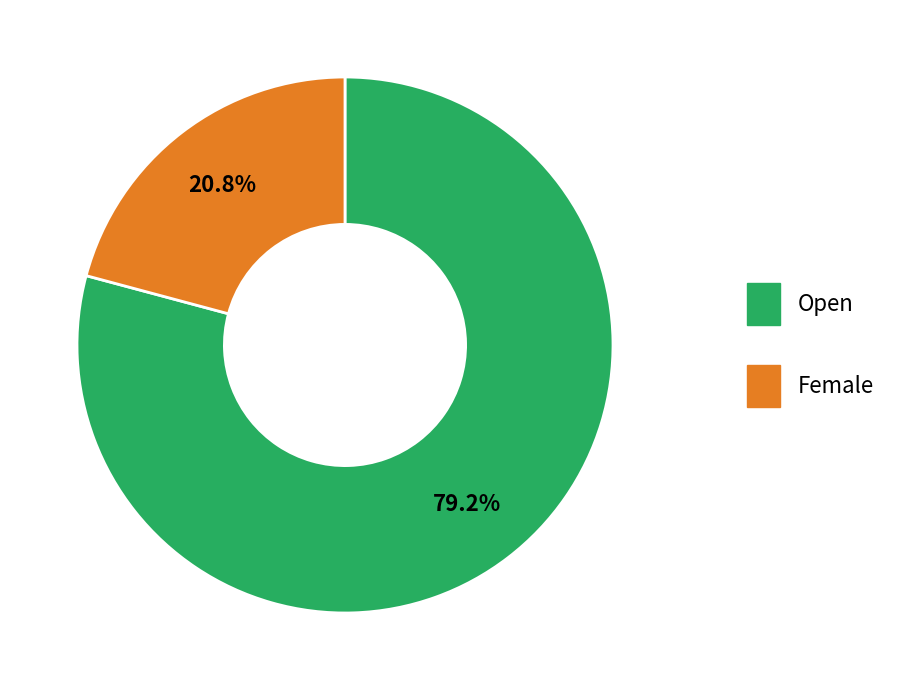

Which category has the smallest portion of the pie?

Female